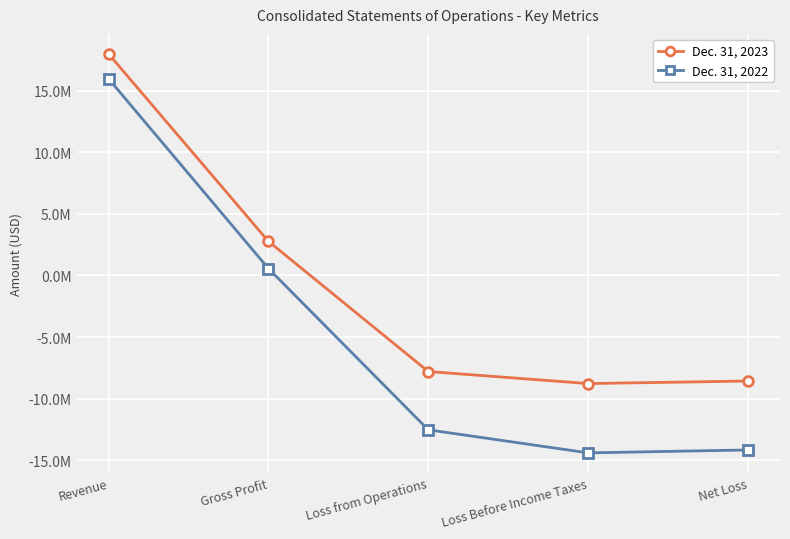

Is it true that Dec. 31, 2023 equals 25596280 at Revenue?

False